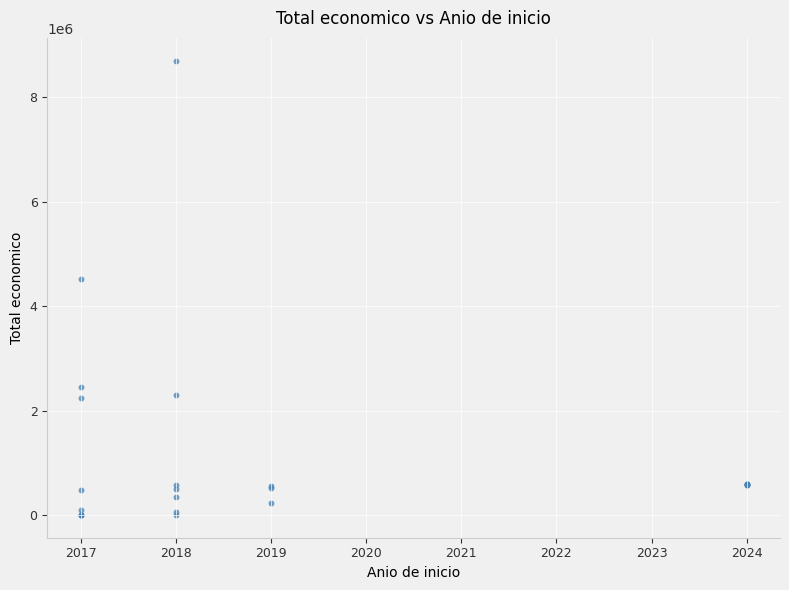

What Y value in the scatter plot is closest to 4355343?

4520649